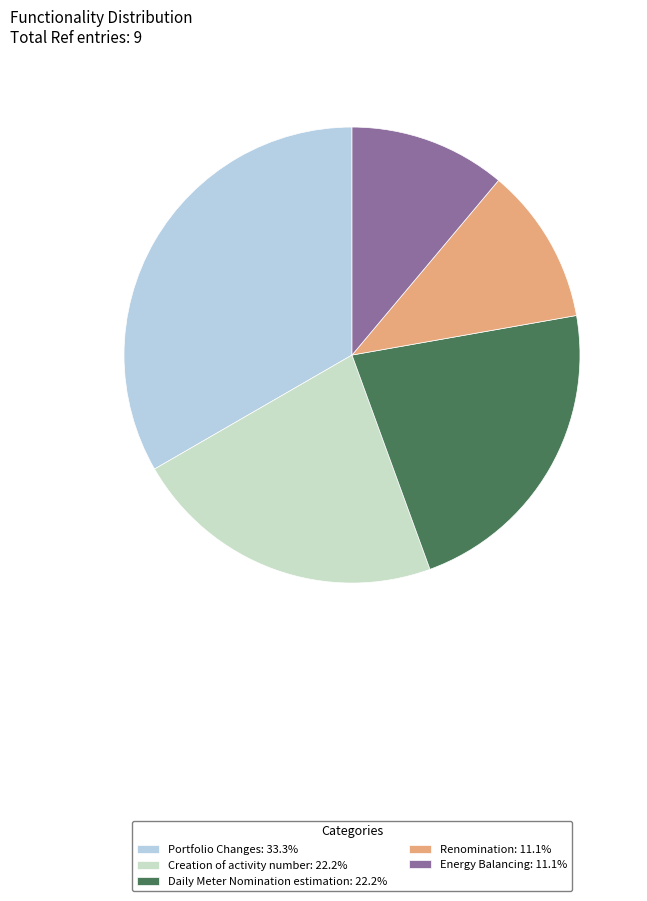

Is the sum of Creation of activity number and Energy Balancing greater than half?

No